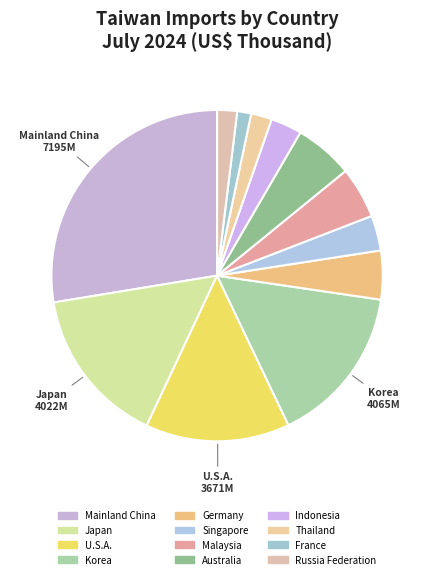

To the nearest percent, what percentage of the pie is Australia?

6%